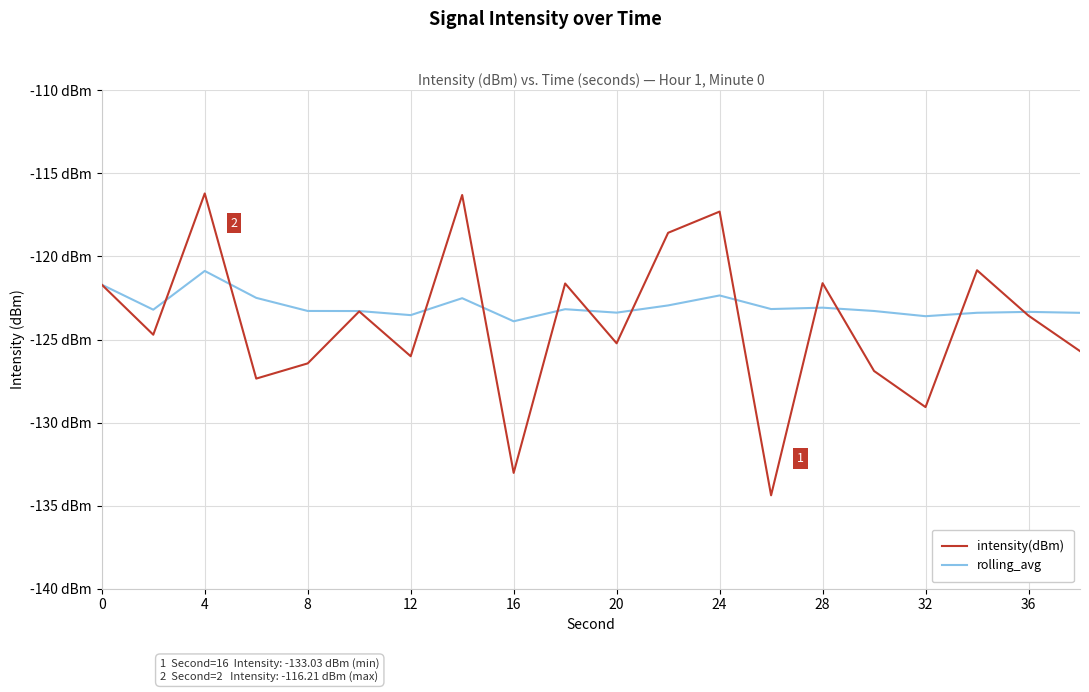

At which category does intensity(dBm) reach its first local peak?

4